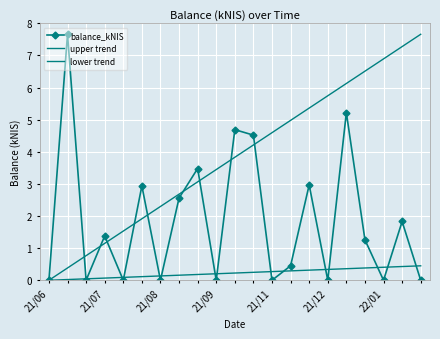

Which label corresponds to the largest value in the chart?

21/07